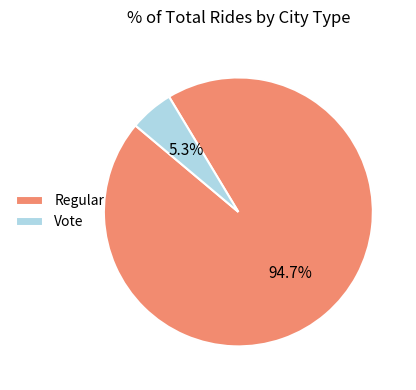

Which has a higher value, Vote or Regular?

Regular